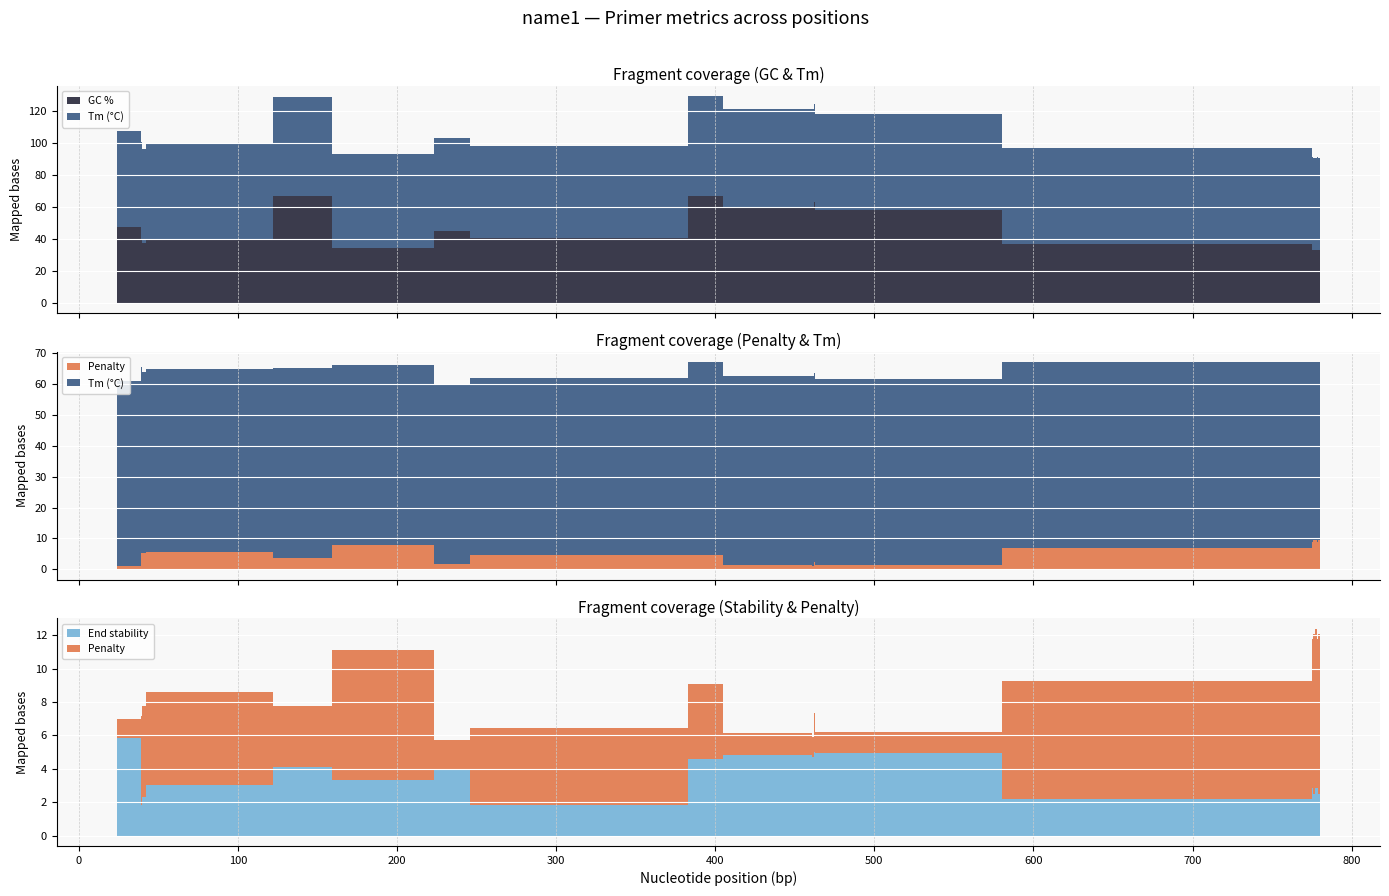

True or false: PRIMER_LEFT_0_END_STABILITY and PRIMER_LEFT_0_TM cross at least once.

False